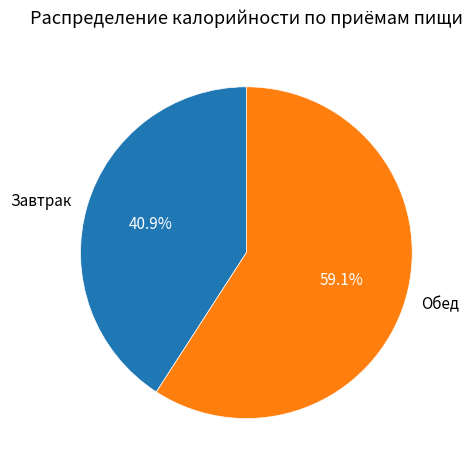

Between Обед and Завтрак, which is larger?

Обед